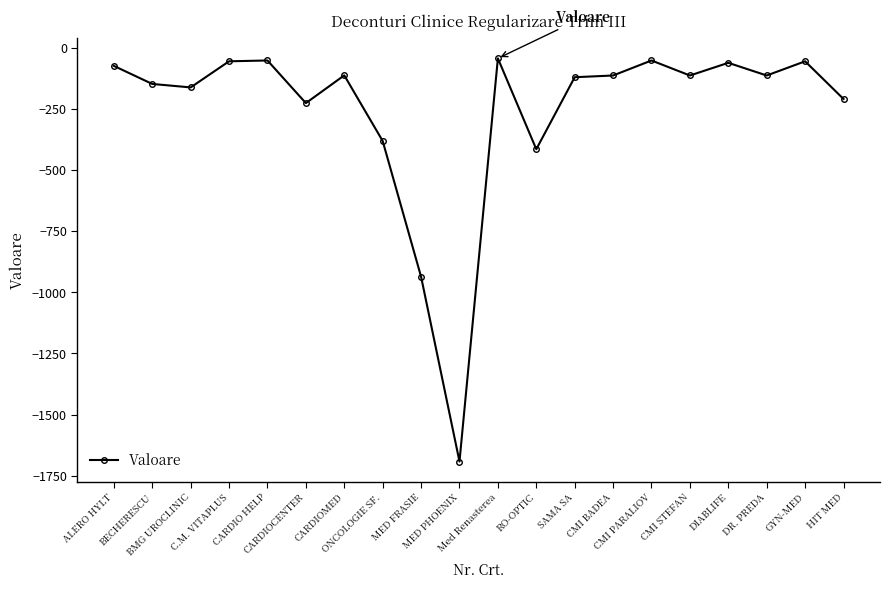

What is the label of the 18th point from the left?

DR. PREDA